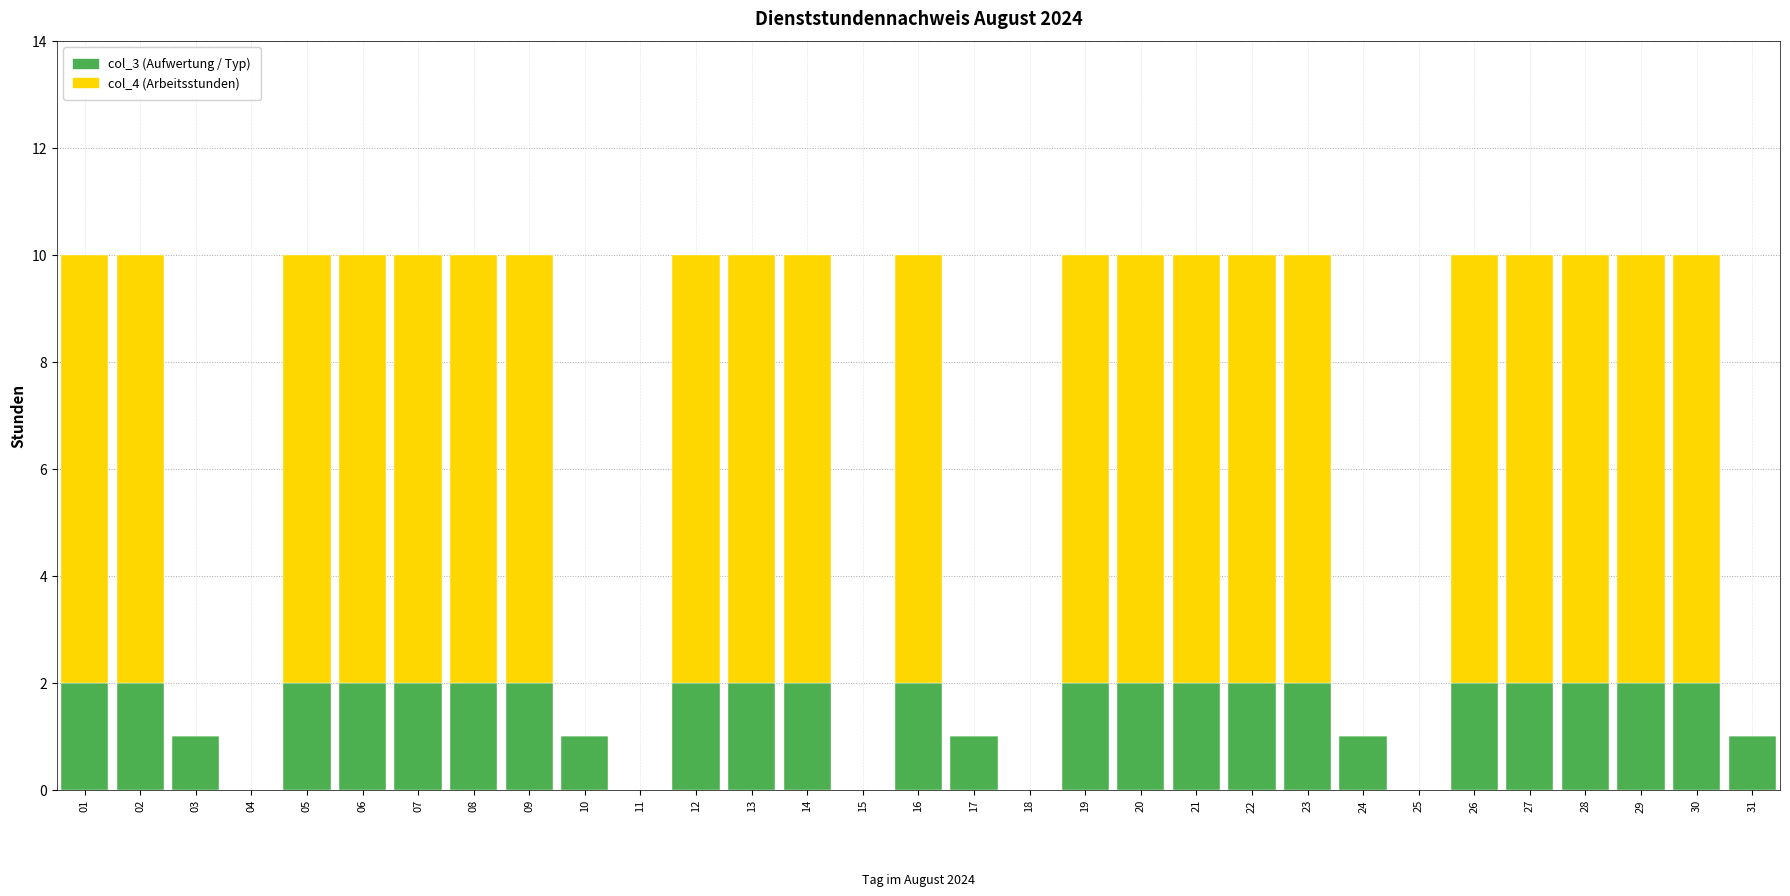

What is the total value across all series at 06?

10